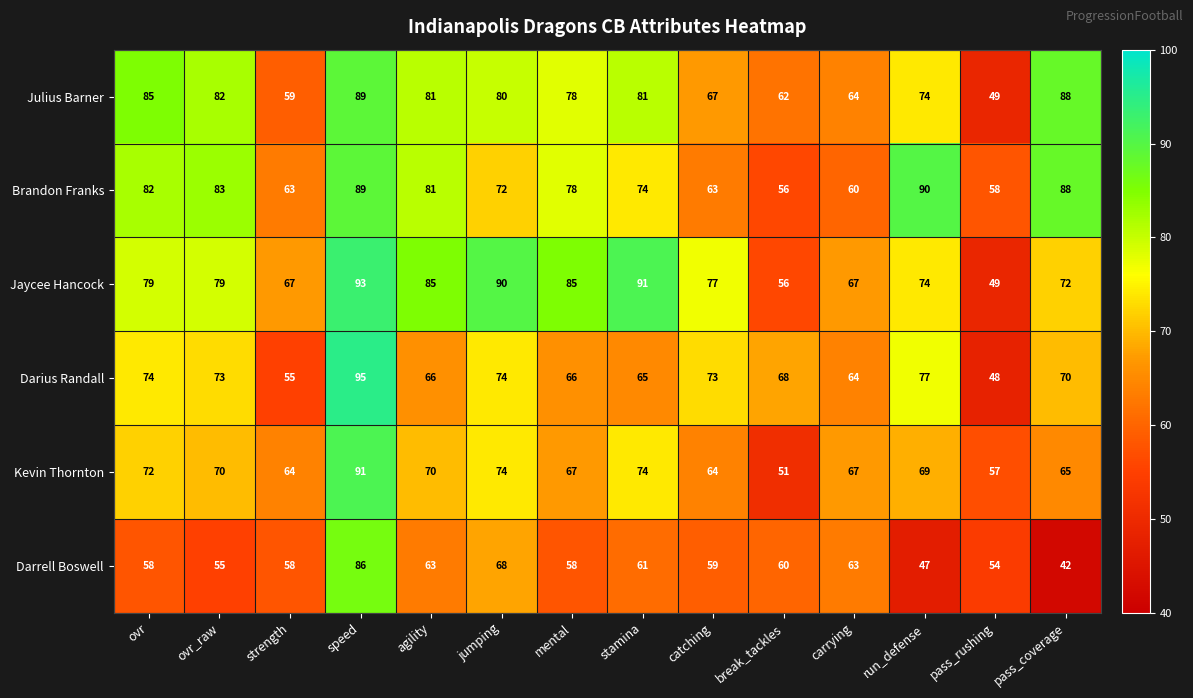

How many series are shown in this chart?

6